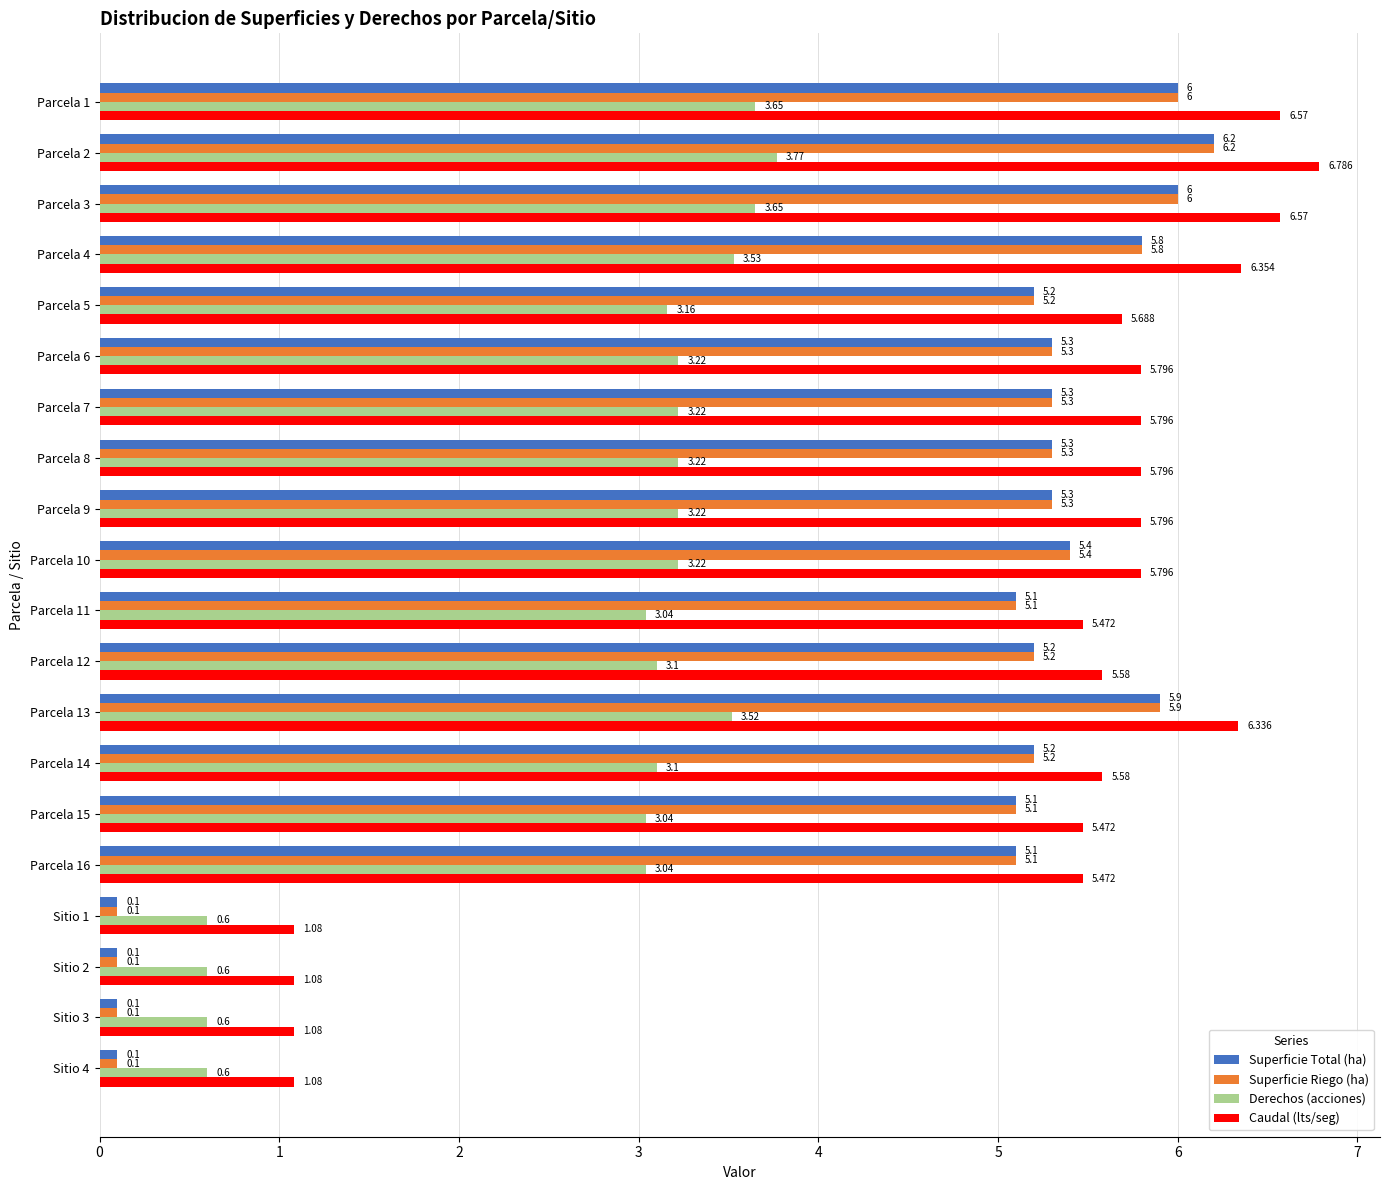

Is the value of Superficie Total (ha) at Parcela 8 greater than the value of Caudal (lts/seg) at Parcela 3?

No